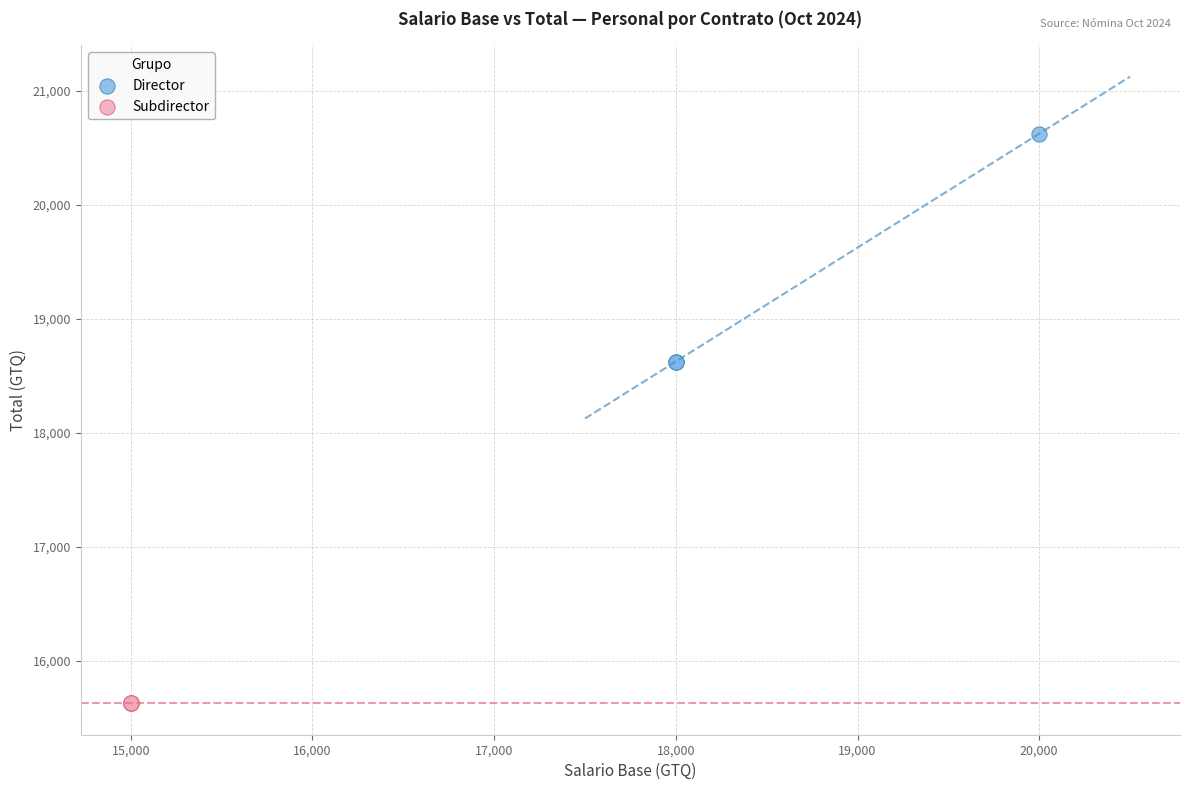

Which series reaches the minimum Y coordinate?

Subdirector